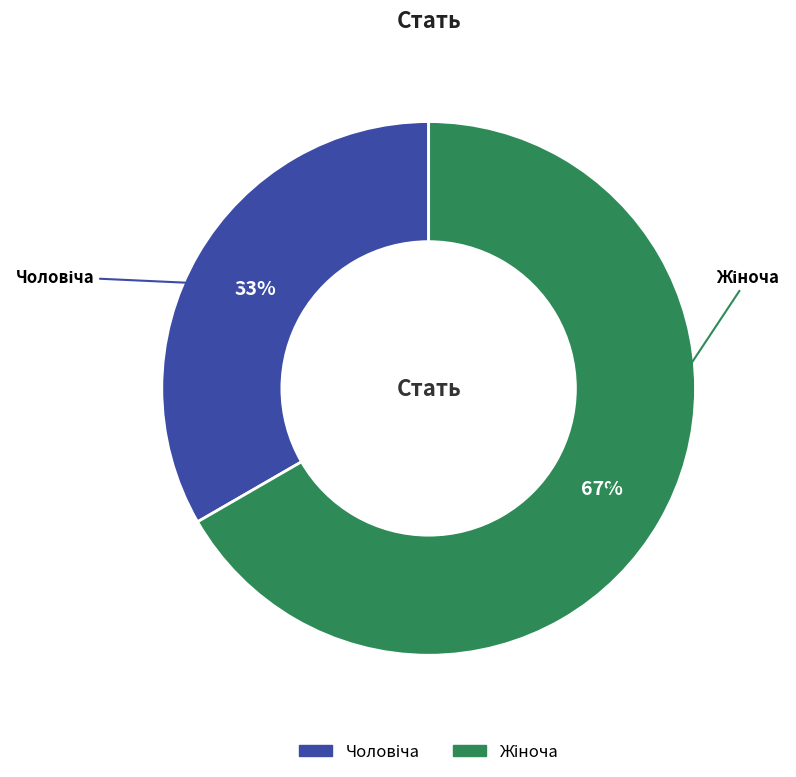

How many slices are in this pie chart?

2